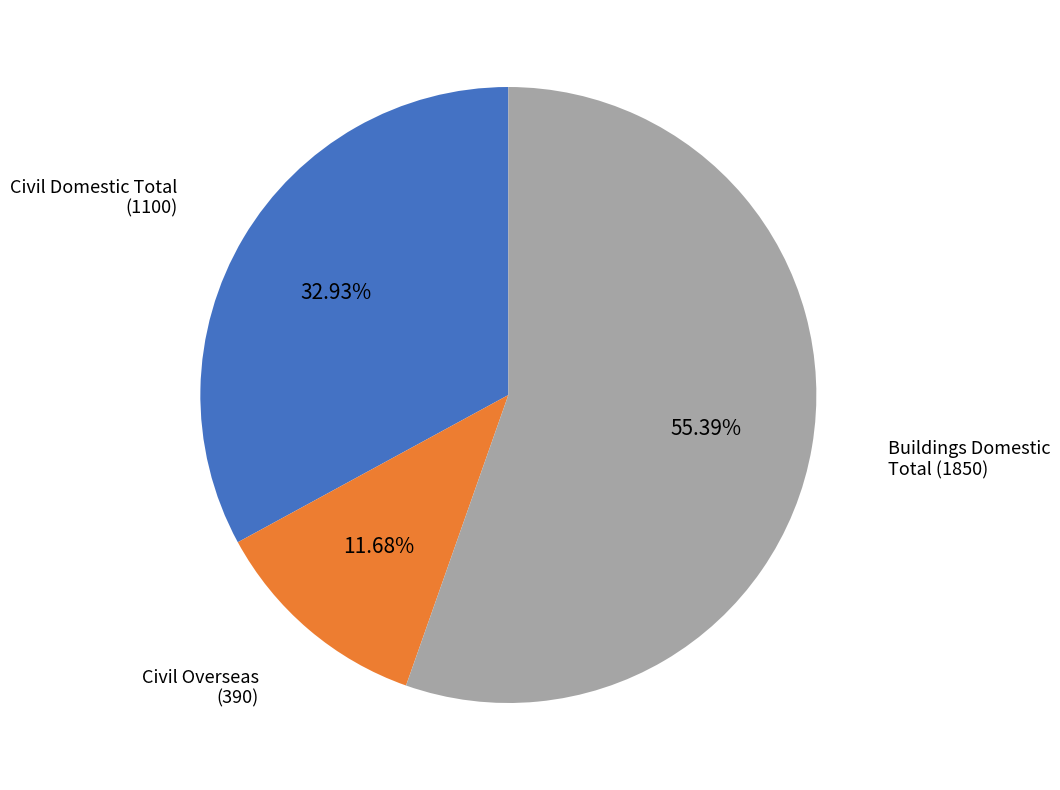

Which slice is the largest?

Buildings Domestic Total